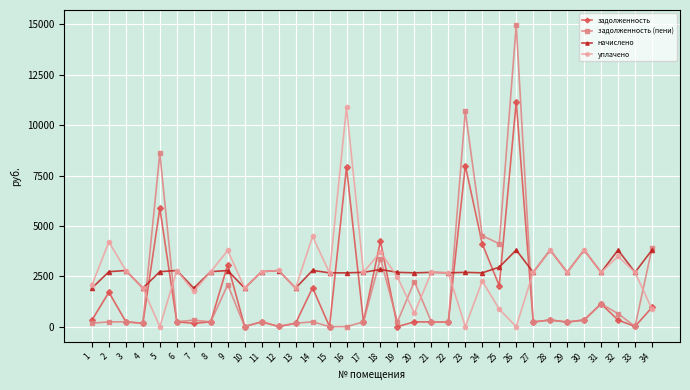

Is it true that уплачено equals 4201.2 at 2?

True